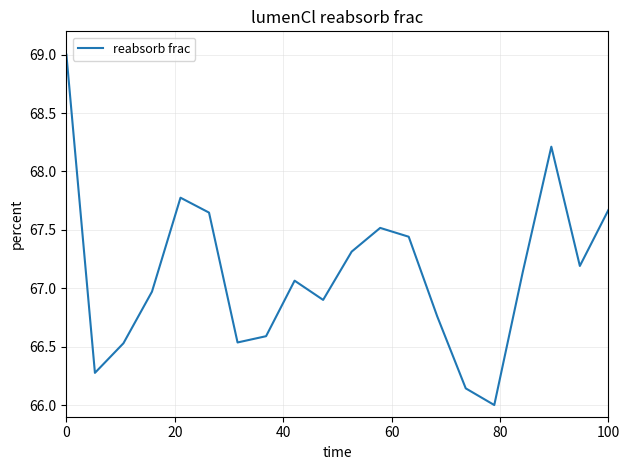

What is the greatest value displayed?

69.0